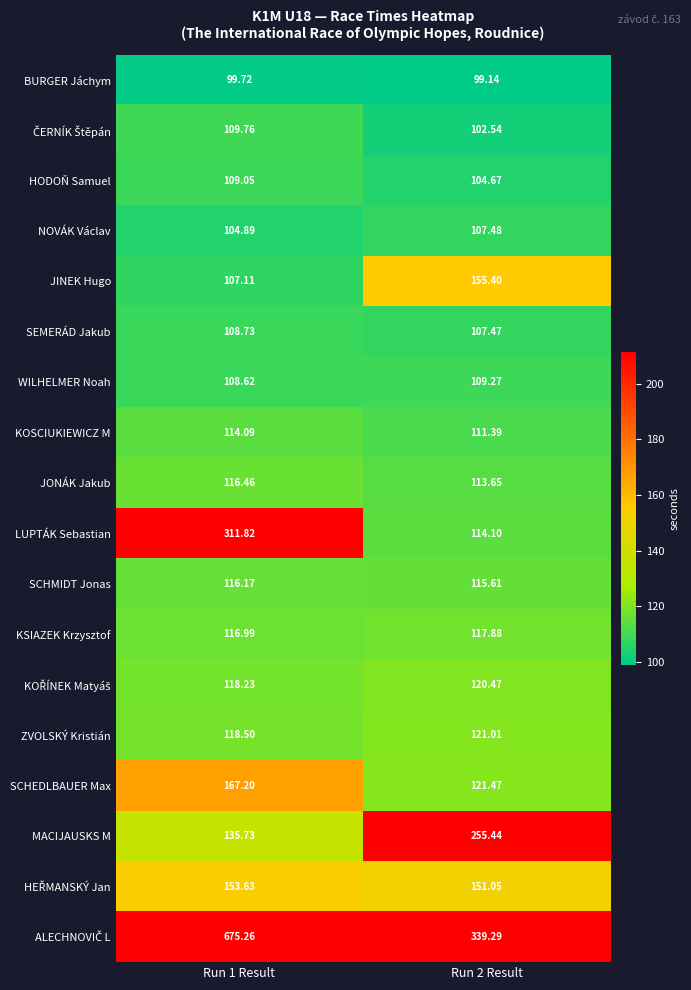

What is the total value across all series at Run 2 Result?

2467.3